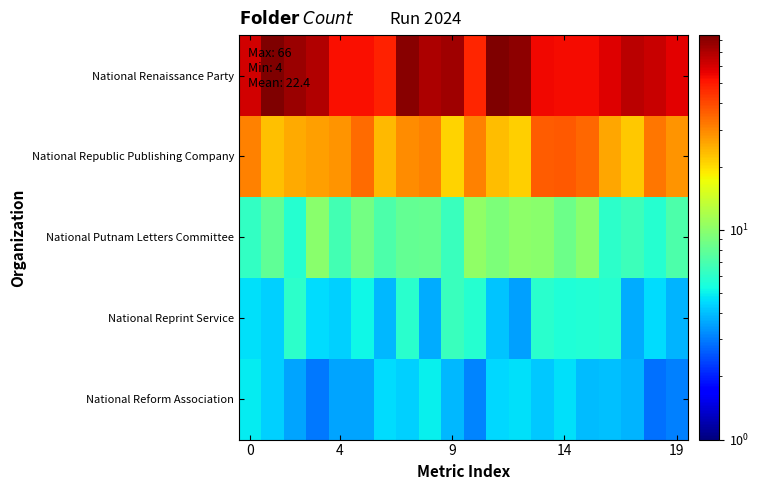

What is the smallest value displayed?

2.9